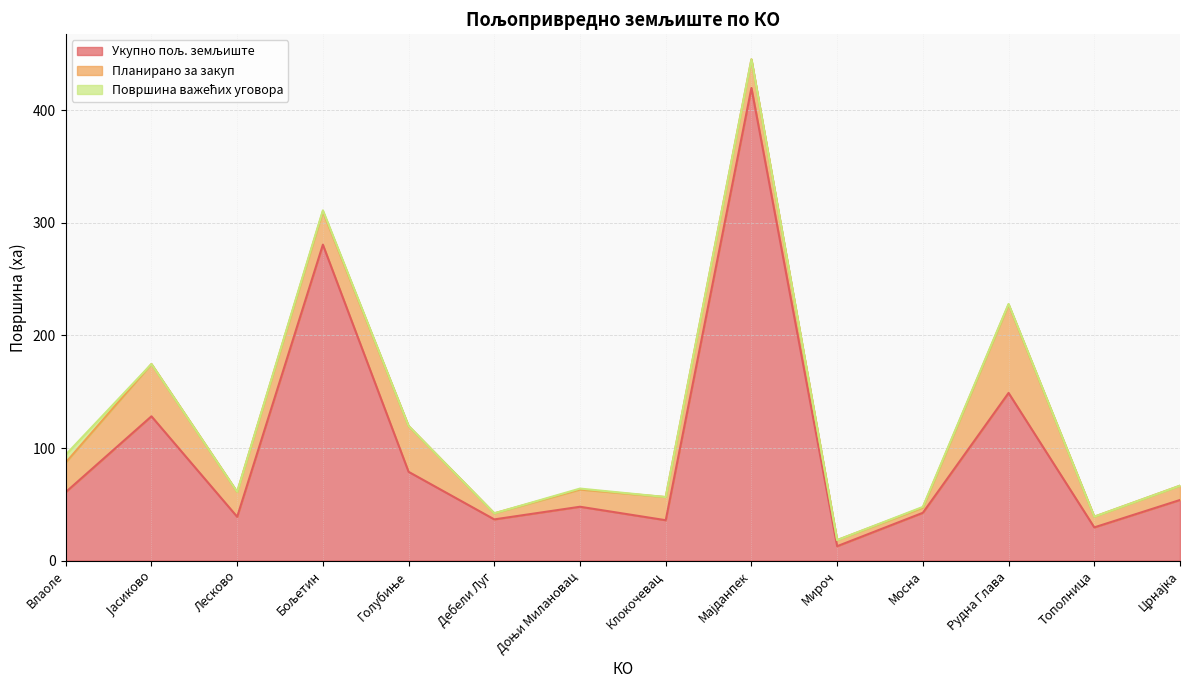

Rank the series at Јасиково from lowest to highest value.

Површина важећих уговора, Планирано за закуп, Укупно пољ. земљиште